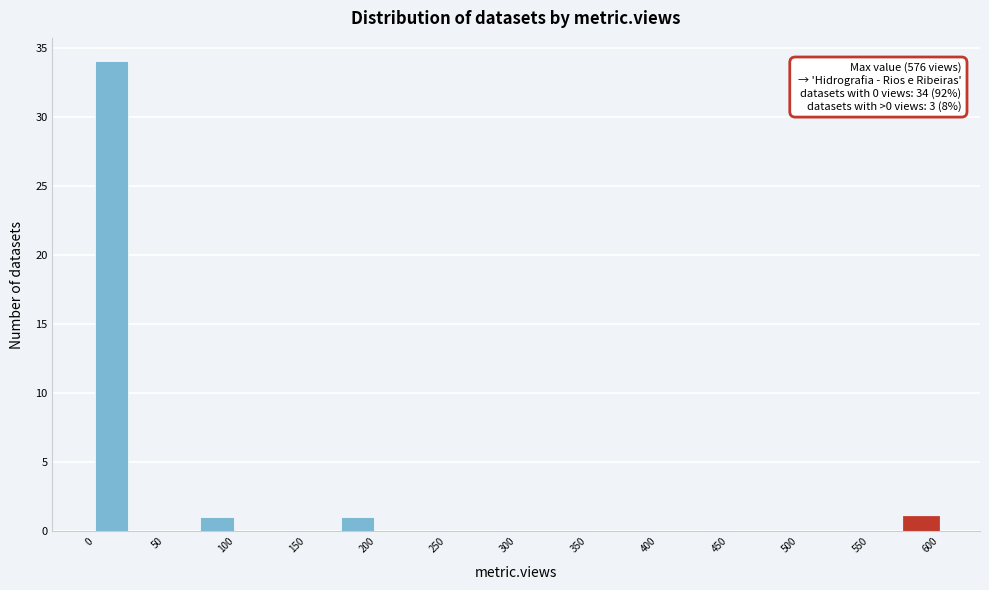

Which range on the x-axis has the tallest bar?

0 to 25